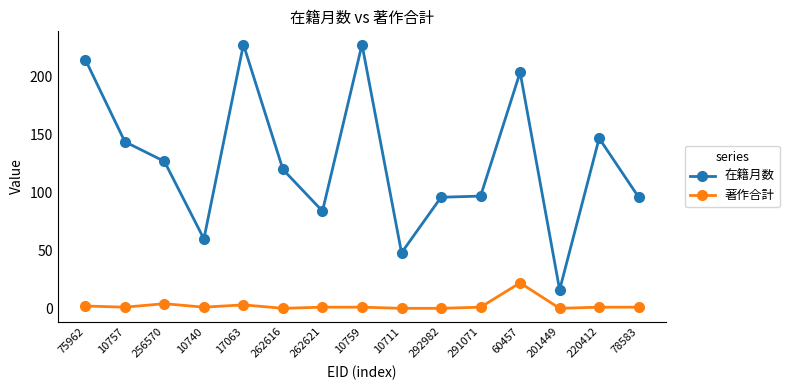

What is the label of the 11th point from the right?

17063